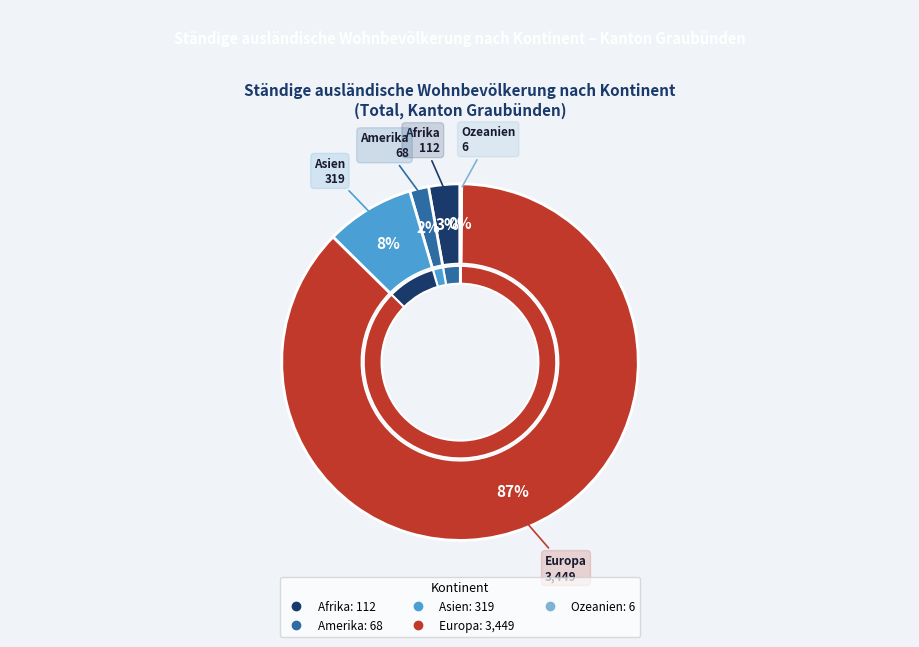

Which category has the smallest portion of the pie?

Ozeanien